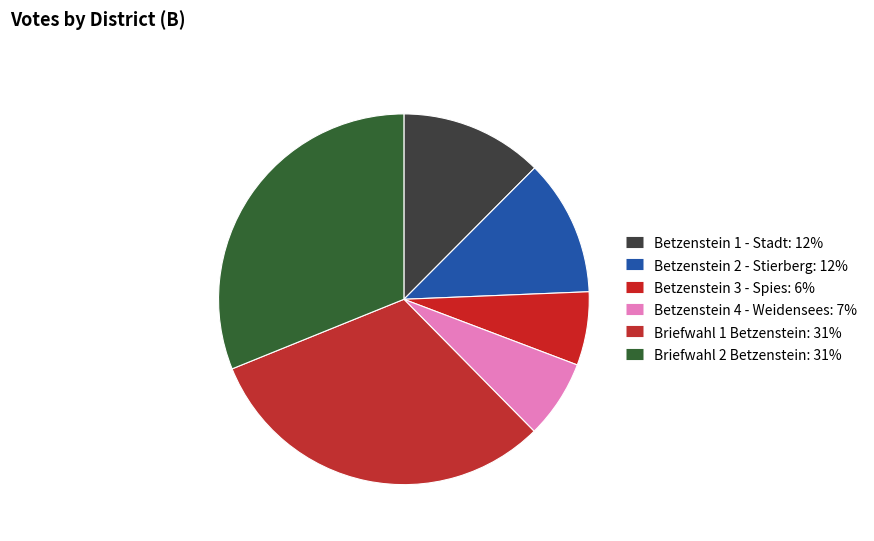

Is Briefwahl 2 Betzenstein the majority of the pie?

No